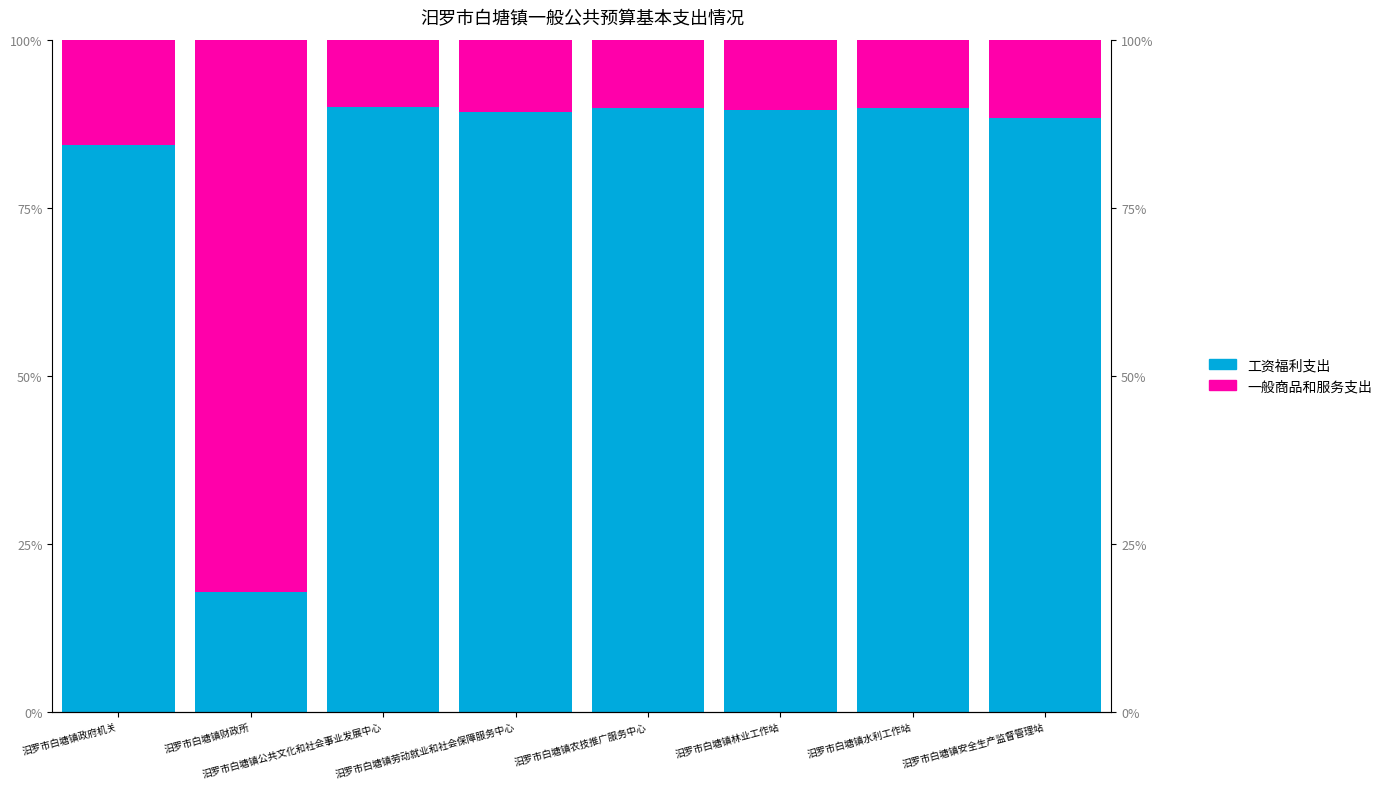

Is the value of 工资福利支出 at 汨罗市白塘镇农技推广服务中心 greater than the value of 一般商品和服务支出 at 汨罗市白塘镇林业工作站?

Yes